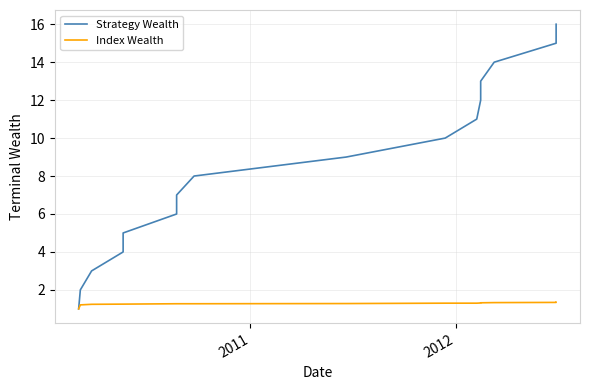

Reading left to right, extract all data points from this chart.

Strategy Wealth: 1.0	2.0	3.0	4.0	5.0	6.0	7.0	8.0	9.0	10.0	11.0	12.0	13.0	14.0	15.0	16.0
Index Wealth: 1.0	1.2	1.2	1.2	1.2	1.3	1.3	1.3	1.3	1.3	1.3	1.3	1.3	1.3	1.3	1.4